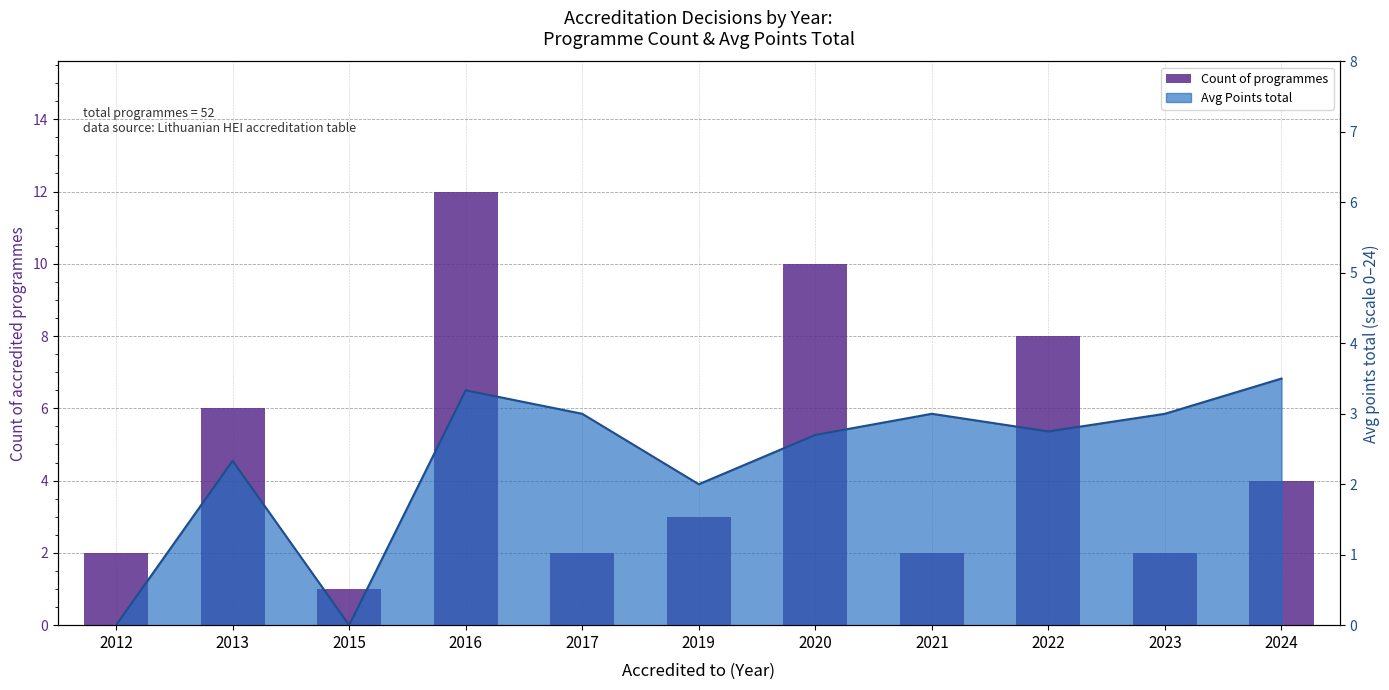

Are the bars grouped side by side (vs. stacked)?

No